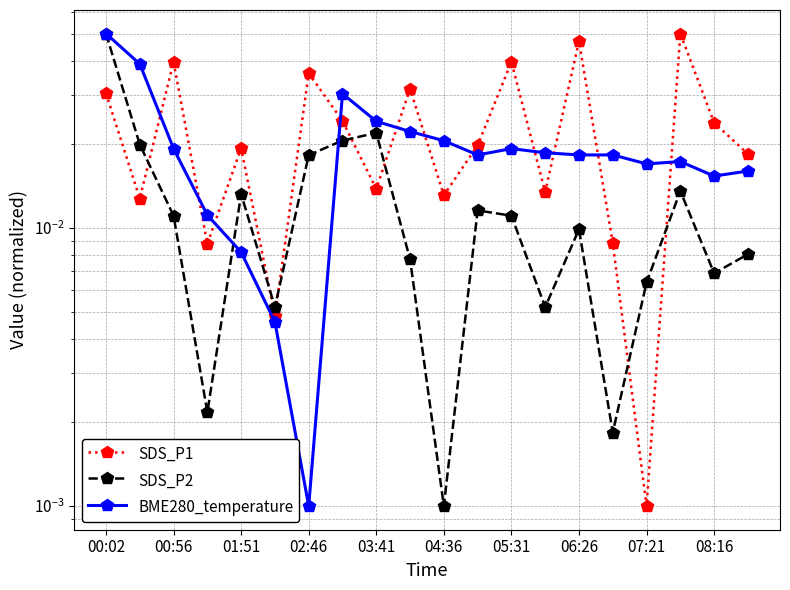

Which series has the largest range (max minus min)?

SDS_P1